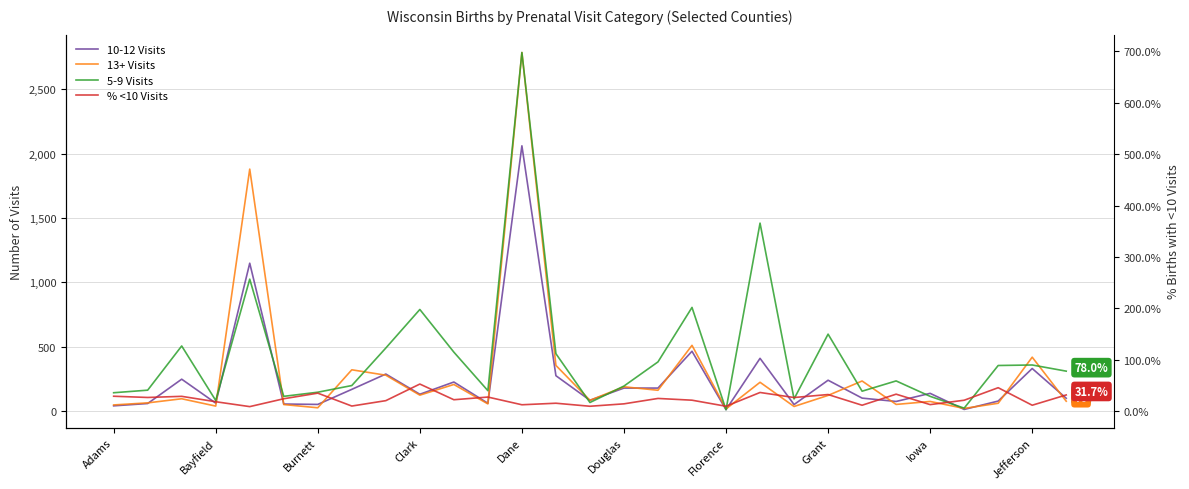

What position from the right is Dane?

17